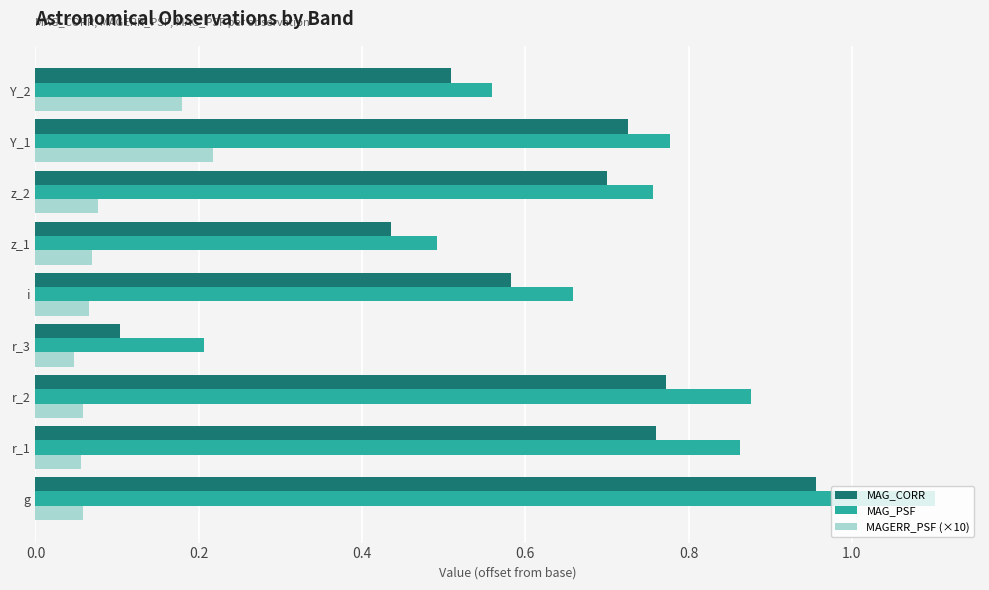

Is it true that MAG_PSF equals 0.4 at i?

False